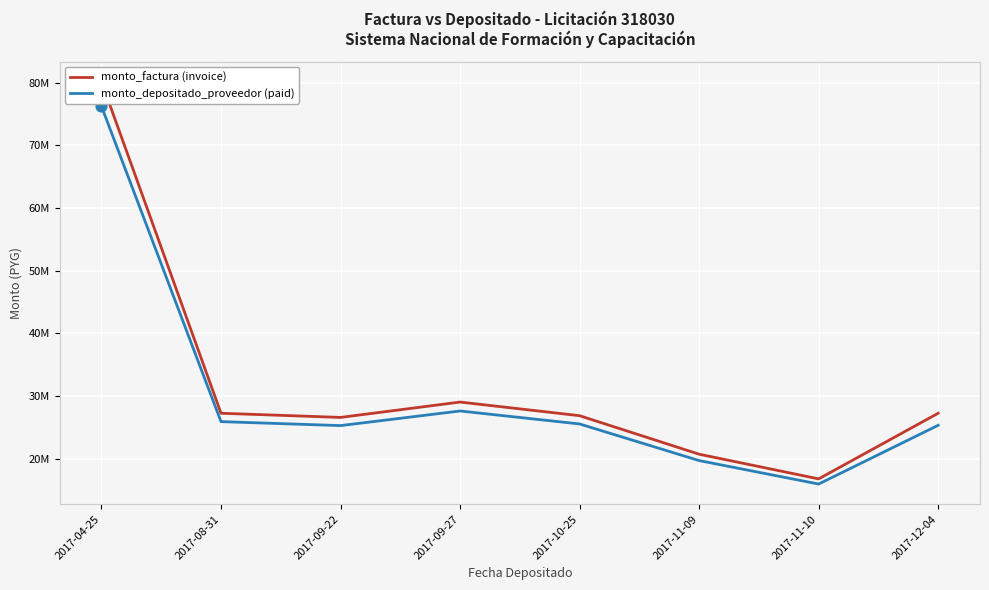

At how many categories does at least one series exceed 73743920?

1